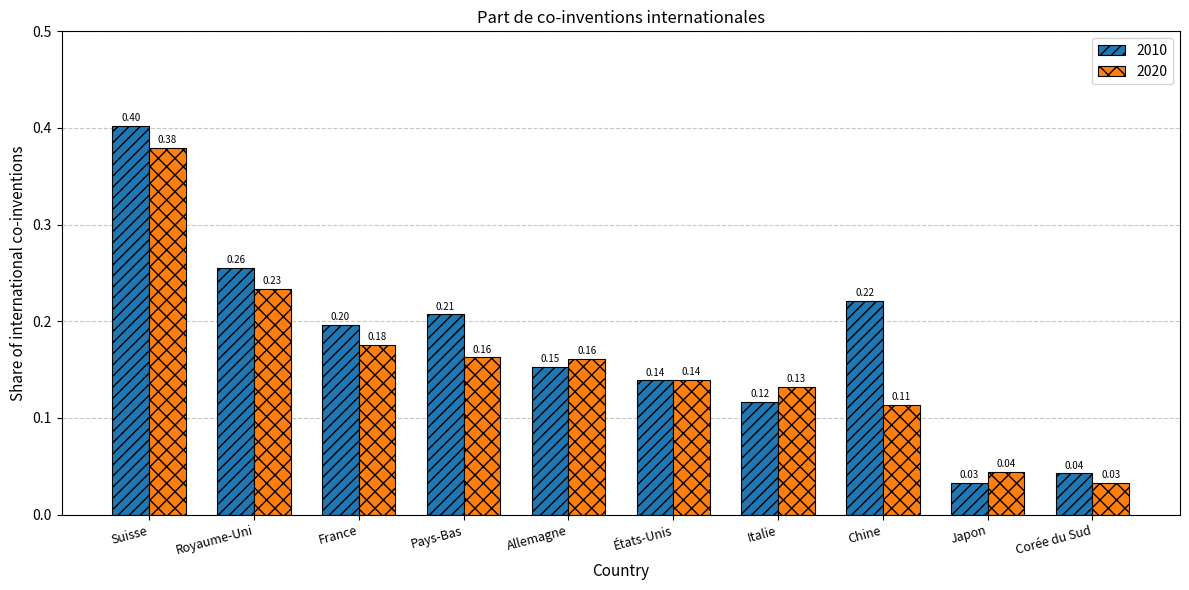

At how many categories does at least one series exceed 0?

10